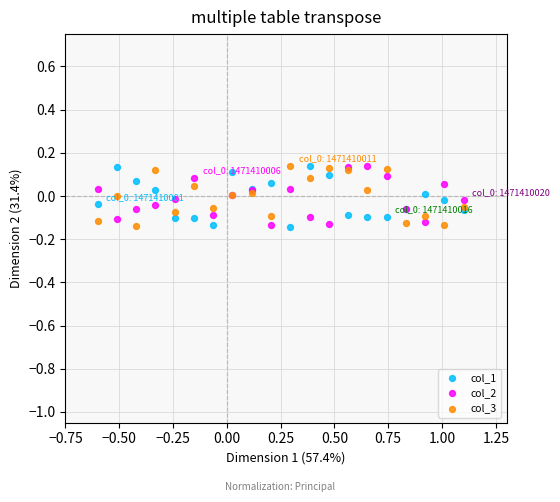

What is the X range (max minus min) for the scatter plot?

1.7